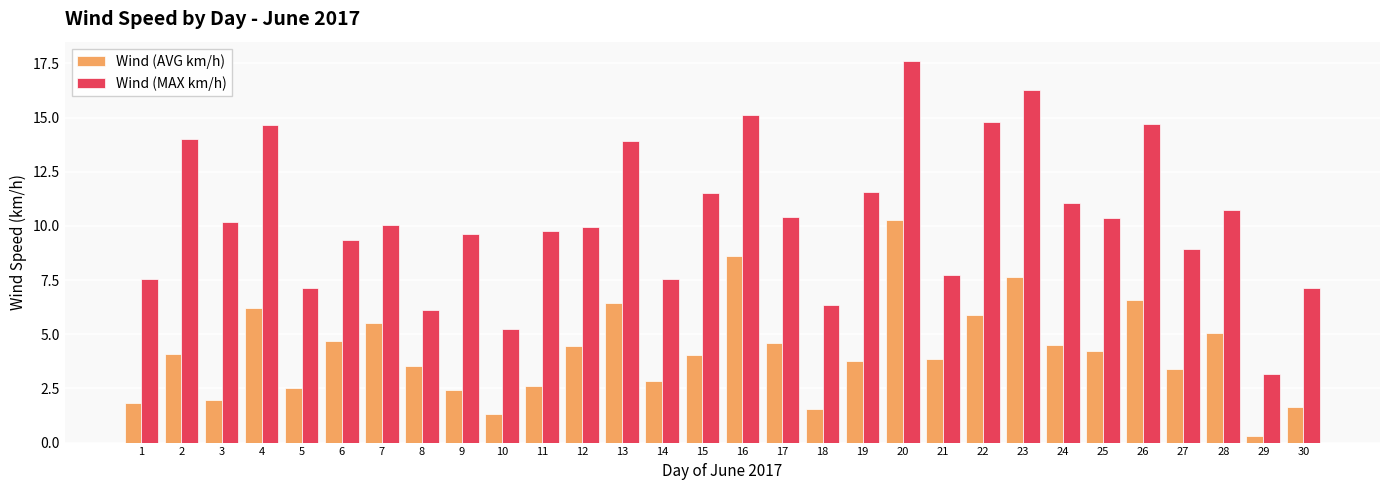

Count the number of categories in the chart.

30